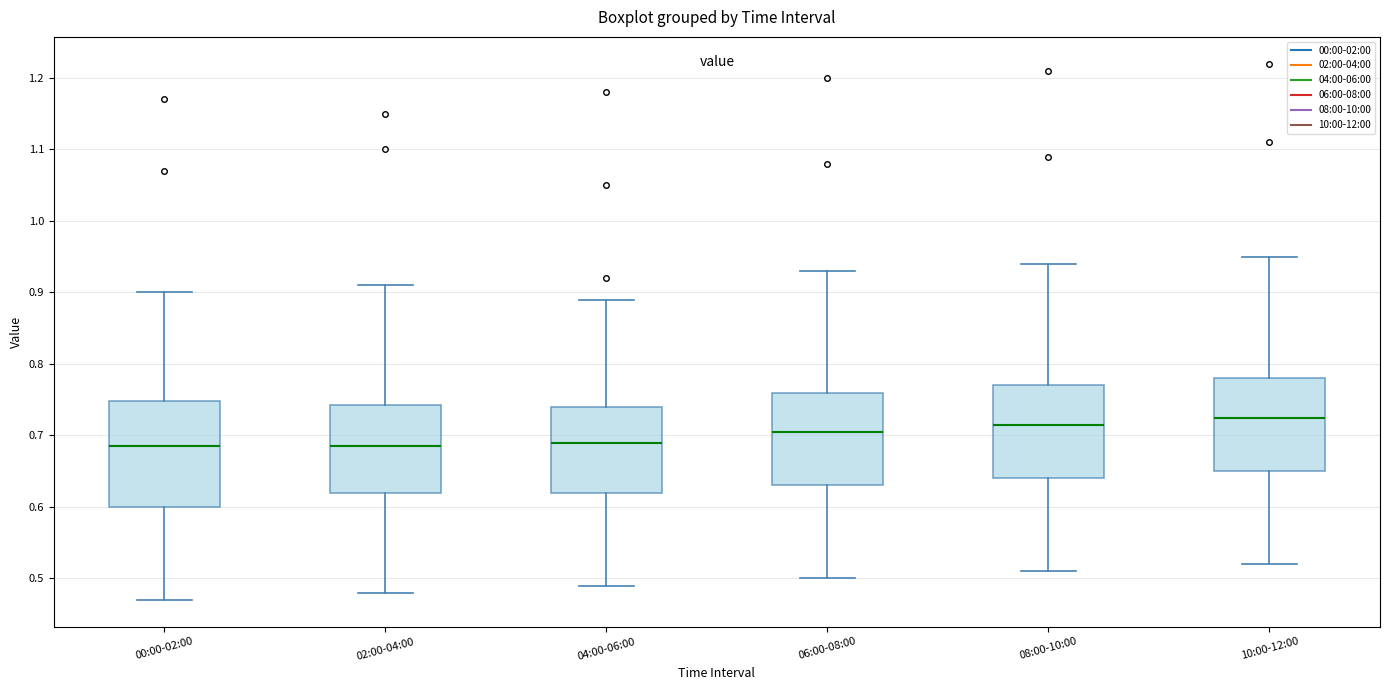

Where is the lower edge of the box for 08:00-10:00 on the y-axis? The values are not printed on the chart, so give them approximately, as read against the axis.

0.64